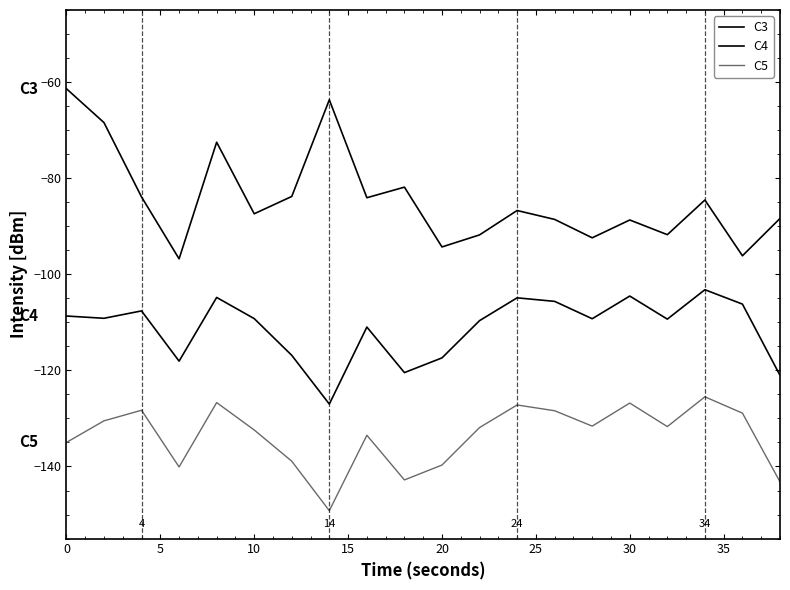

Count the number of categories in the chart.

20